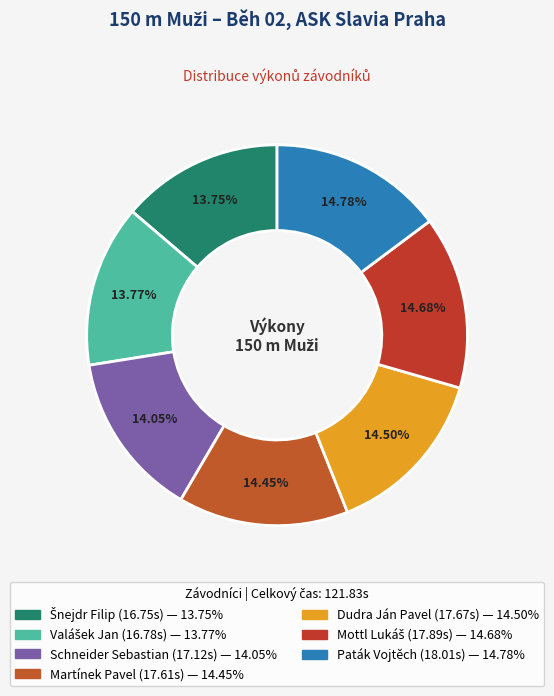

How many segments does this pie chart have?

7